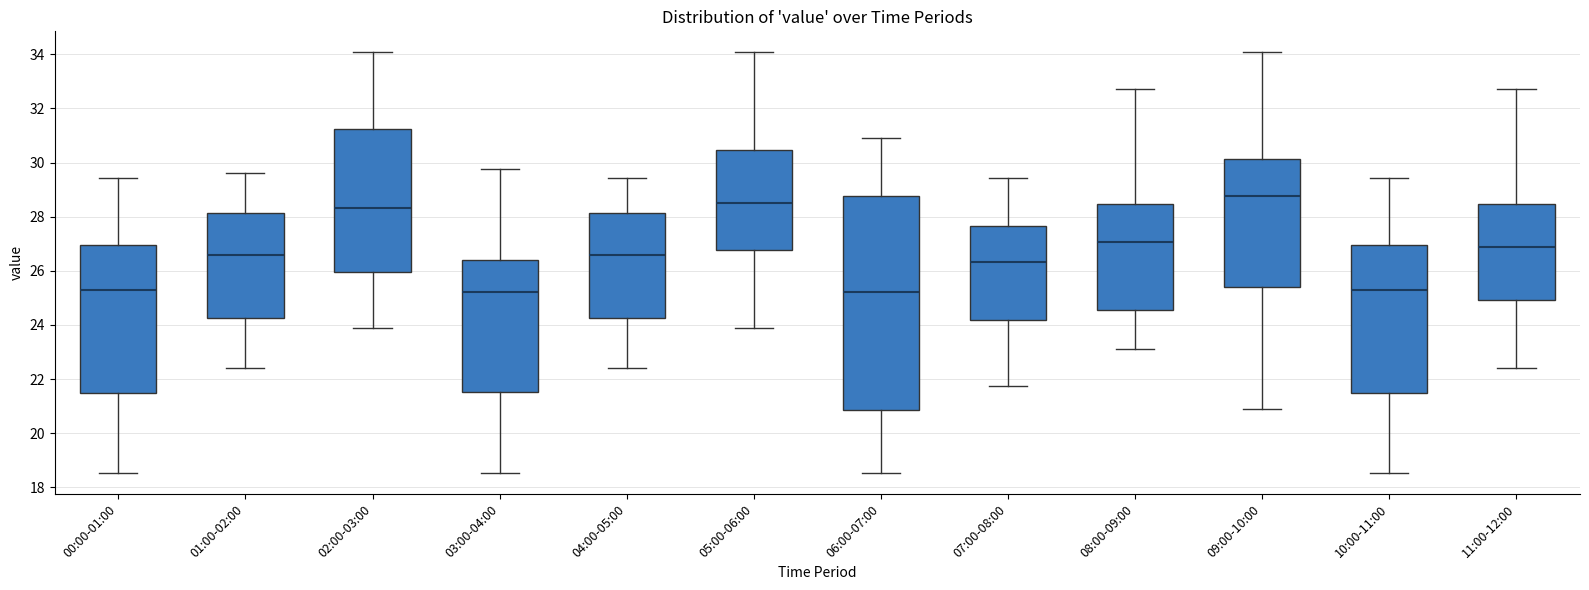

Comparing the boxes themselves (not the whiskers), which one is the tallest?

06:00-07:00